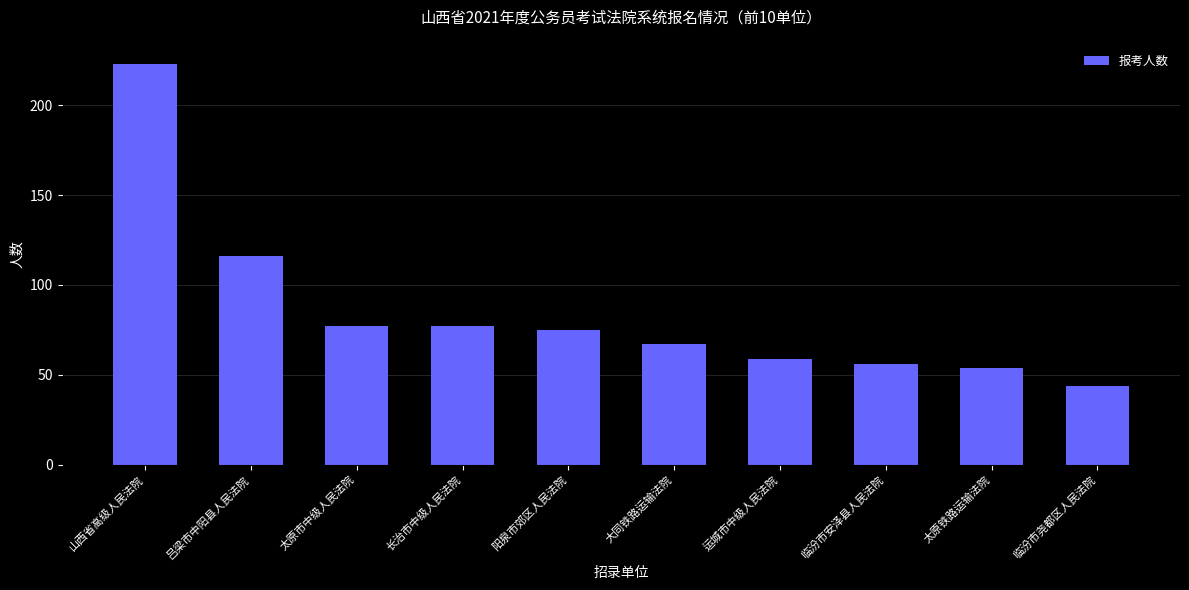

Reading left to right, list all the values displayed in this chart.

山西省高级人民法院=223	吕梁市中阳县人民法院=116	太原市中级人民法院=77	长治市中级人民法院=77	阳泉市郊区人民法院=75	大同铁路运输法院=67	运城市中级人民法院=59	临汾市安泽县人民法院=56	太原铁路运输法院=54	临汾市尧都区人民法院=44